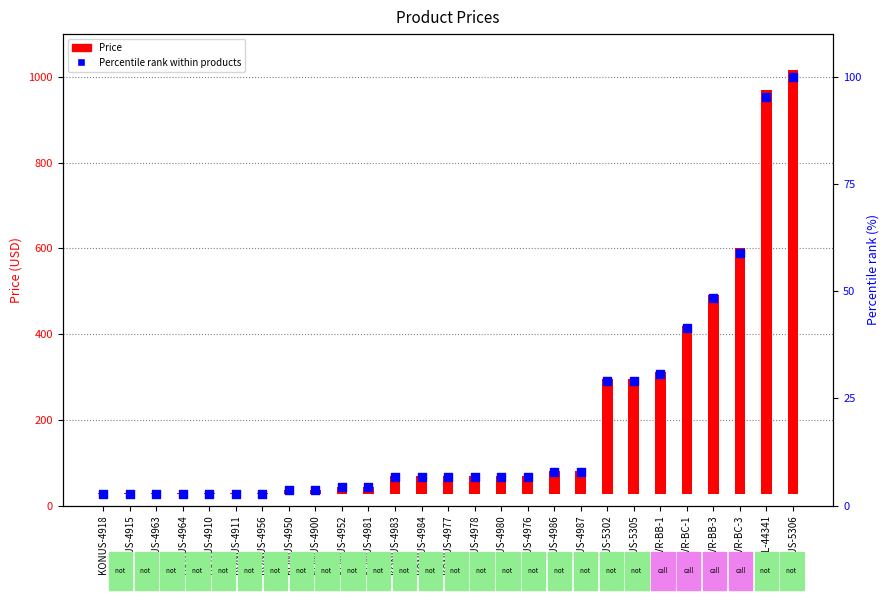

Which series has the largest Y range (max minus min)?

Price